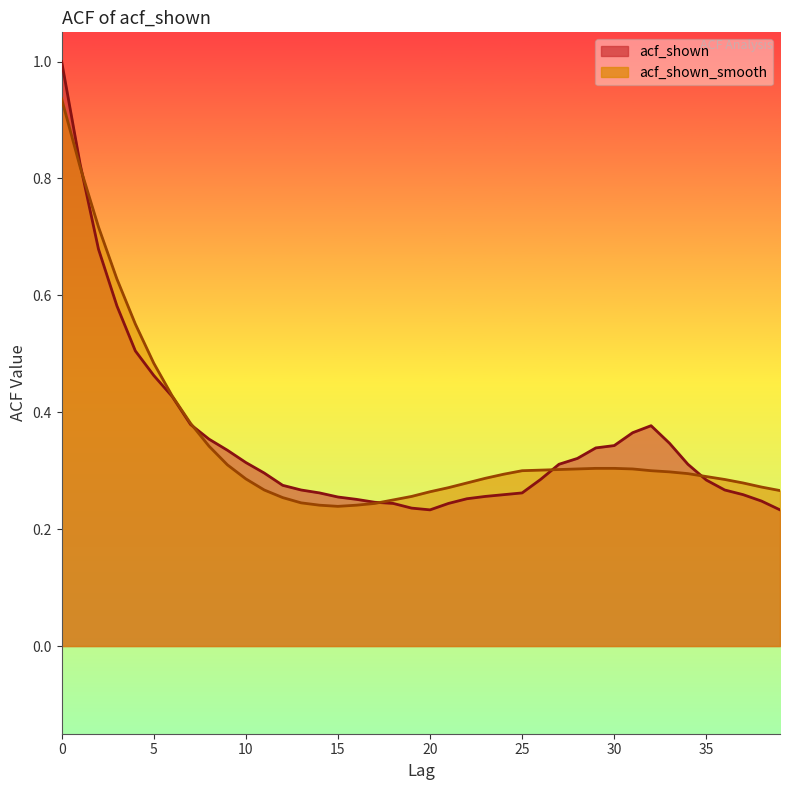

Which series ends up on top after the final intersection of acf_shown and acf_shown_smooth?

acf_shown_smooth